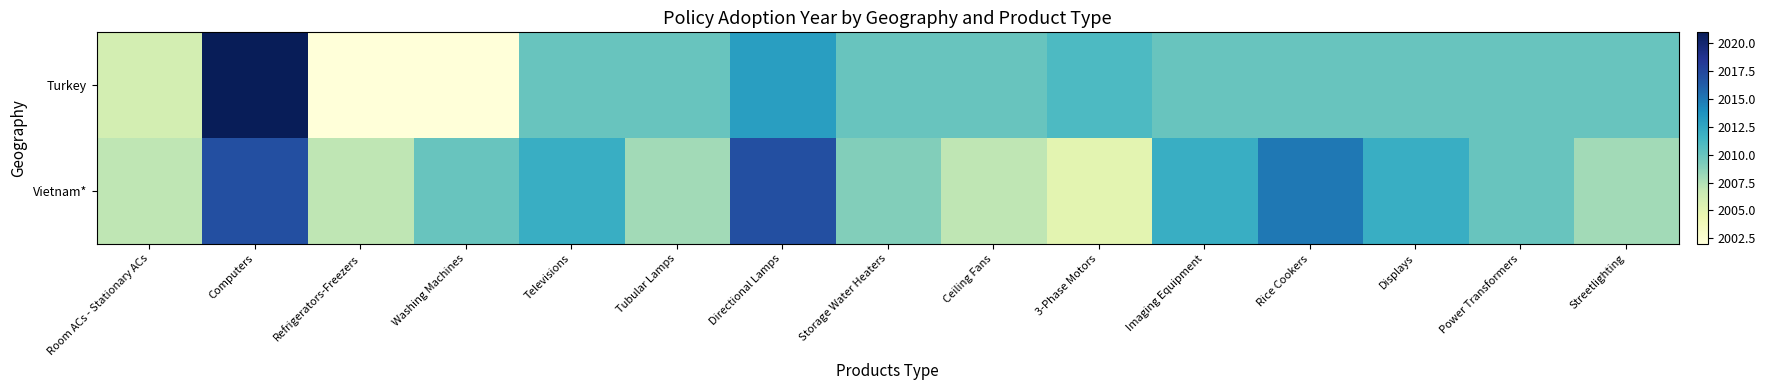

What is the maximum value shown in the chart?

2021